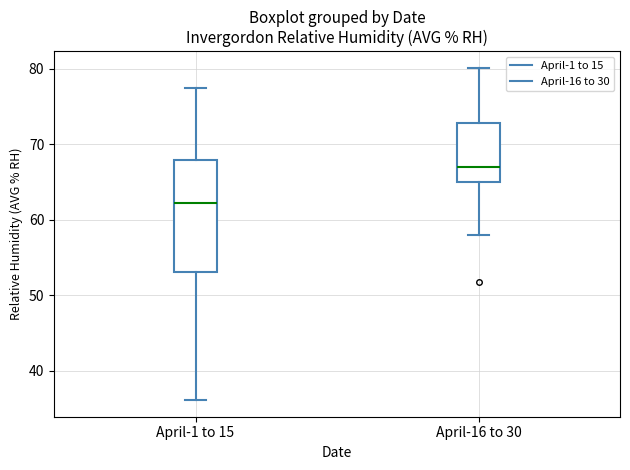

Which box is the tallest, from its lower edge to its upper edge?

April-1 to 15